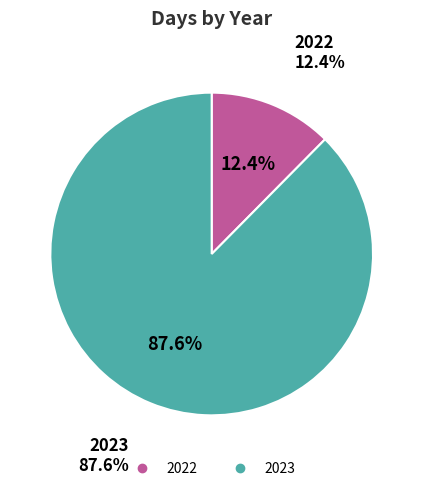

Which category has the smallest portion of the pie?

2022